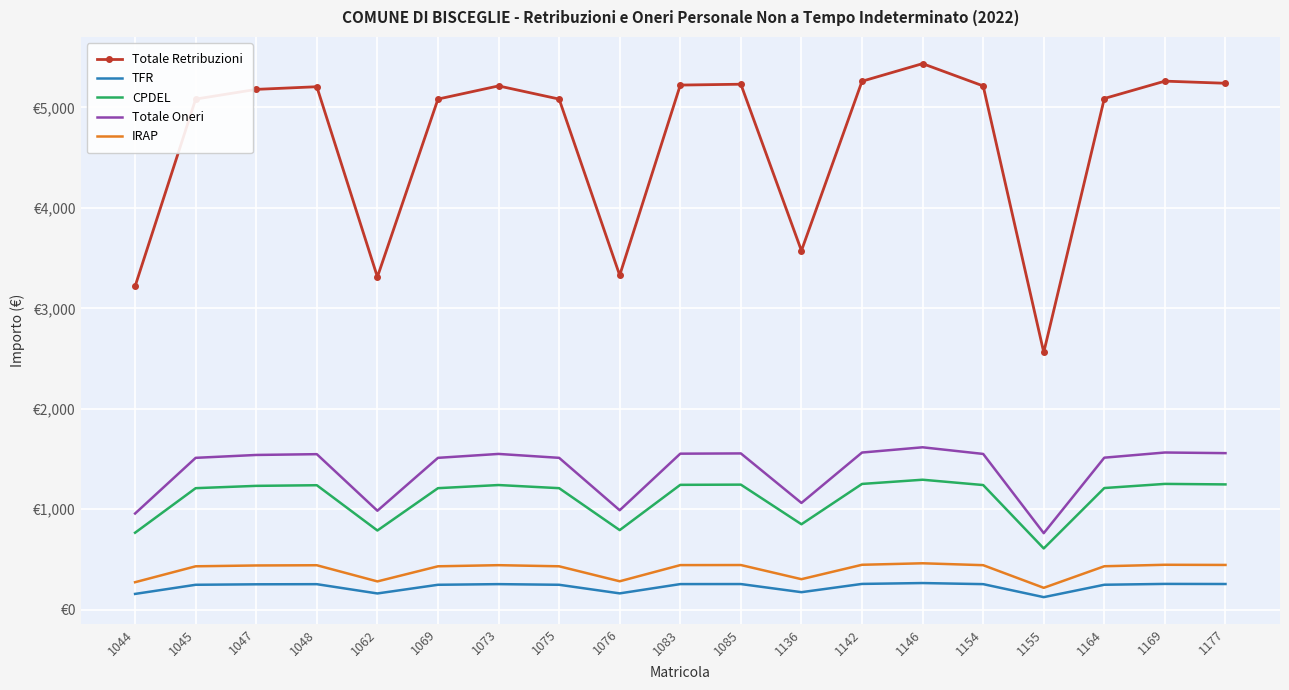

True or false: TFR and Totale Retribuzioni cross at least once.

False